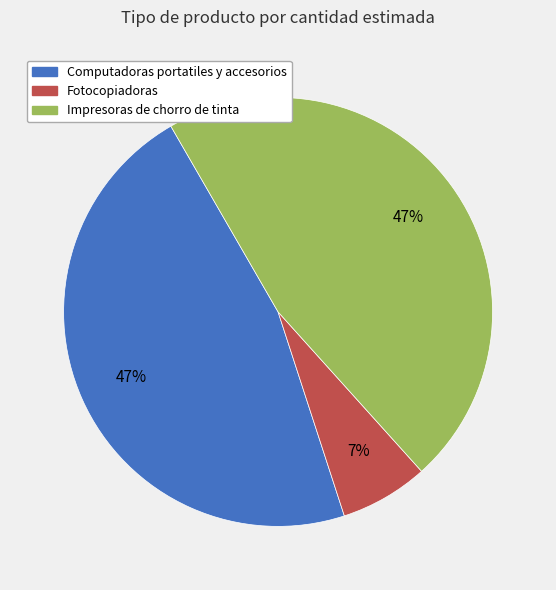

Between Fotocopiadoras and Computadoras portatiles y accesorios, which is larger?

Computadoras portatiles y accesorios